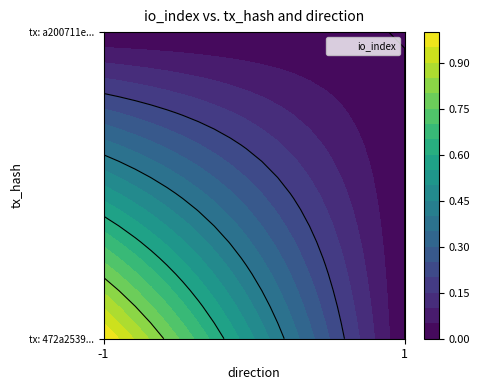

Is the value of a200711ef933924218789c259d4df859bf213c2 at direction_-1 greater than the value of 472a253942817f050f17a4021485705b13dd341 at direction_1?

No